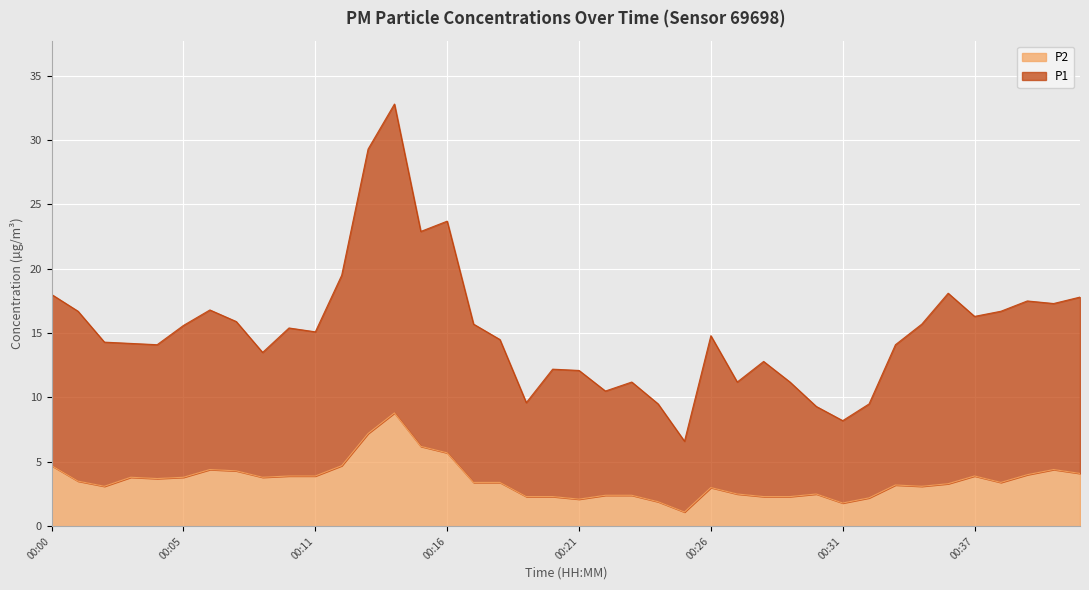

Which has a higher value, 00:21 or 00:32?

00:21